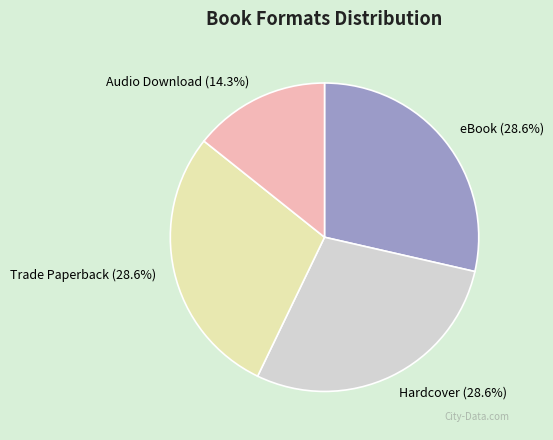

To the nearest percent, what percentage of the pie is eBook?

29%